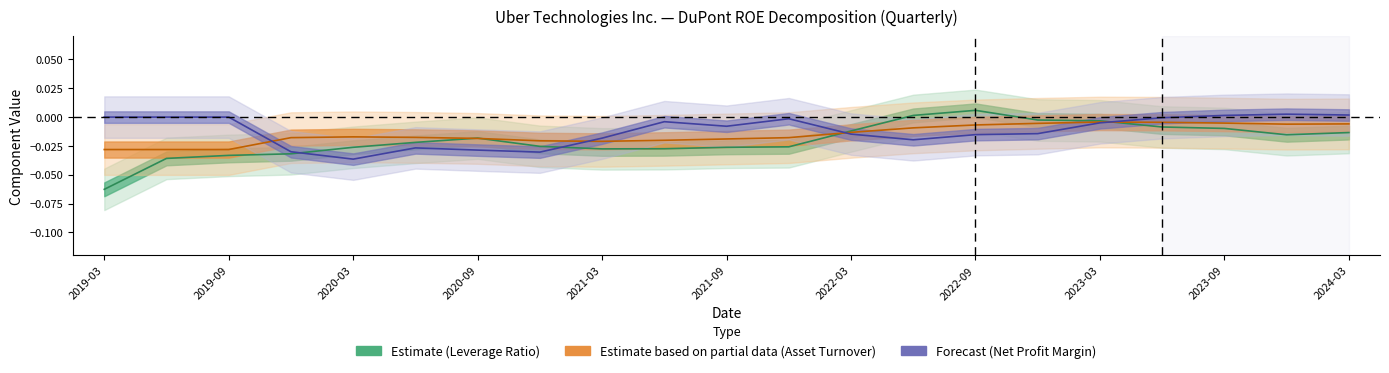

True or false: Forecast (Net Profit Margin) has a value of -0.0 at 17.

False